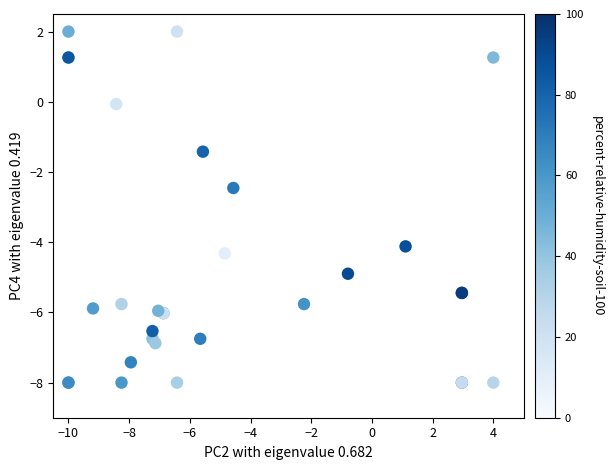

What Y value in the scatter plot is closest to -3?

-2.5